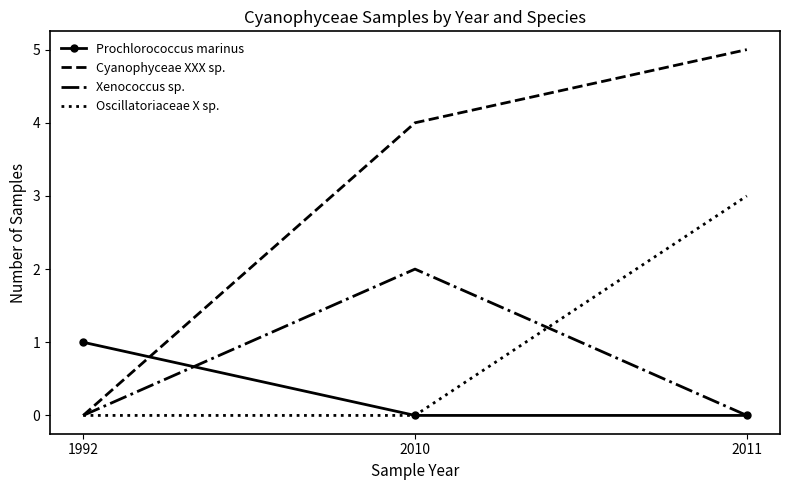

The value of Cyanophyceae XXX sp. at 2010 is 4. True or false?

True